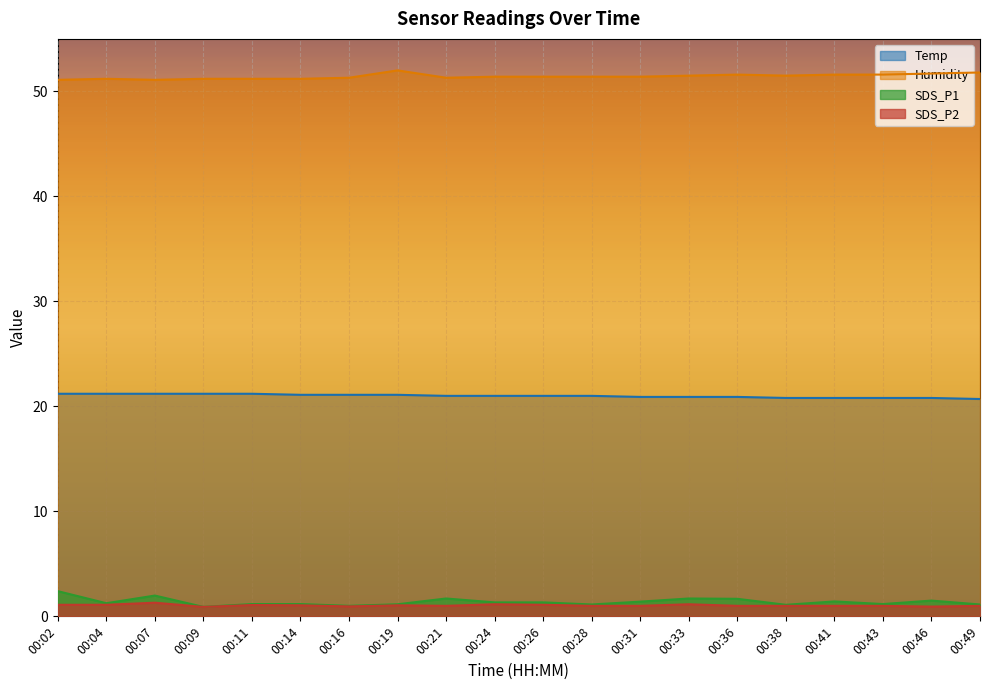

How many lines are shown in the chart?

4